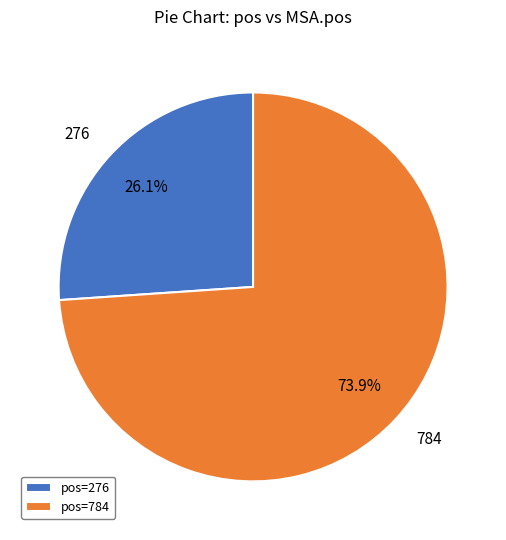

Is there any slice that represents more than half of the pie?

Yes